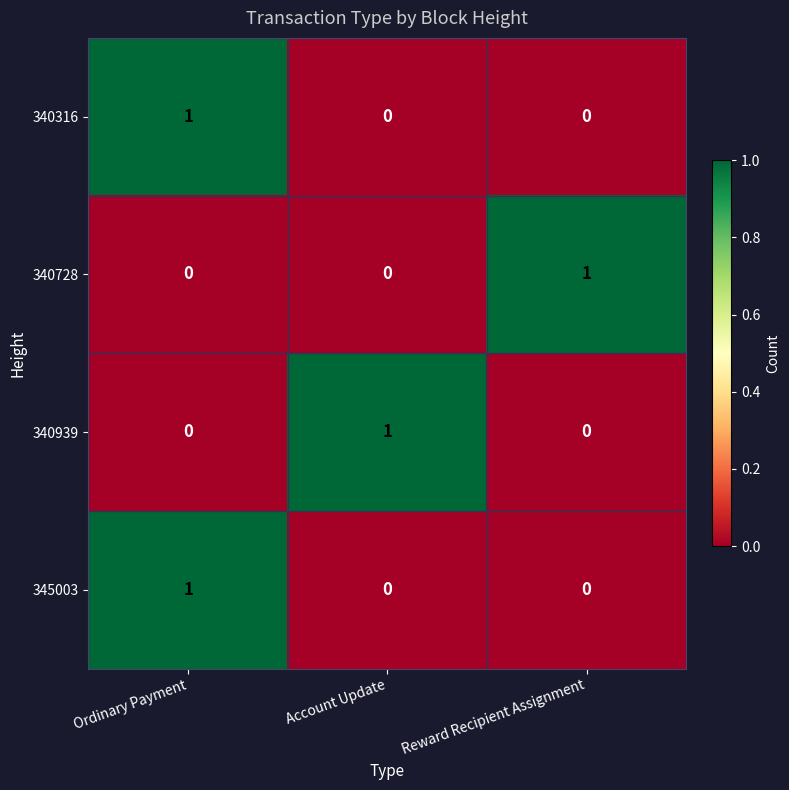

The value of 340316 at Ordinary Payment is 1. True or false?

True